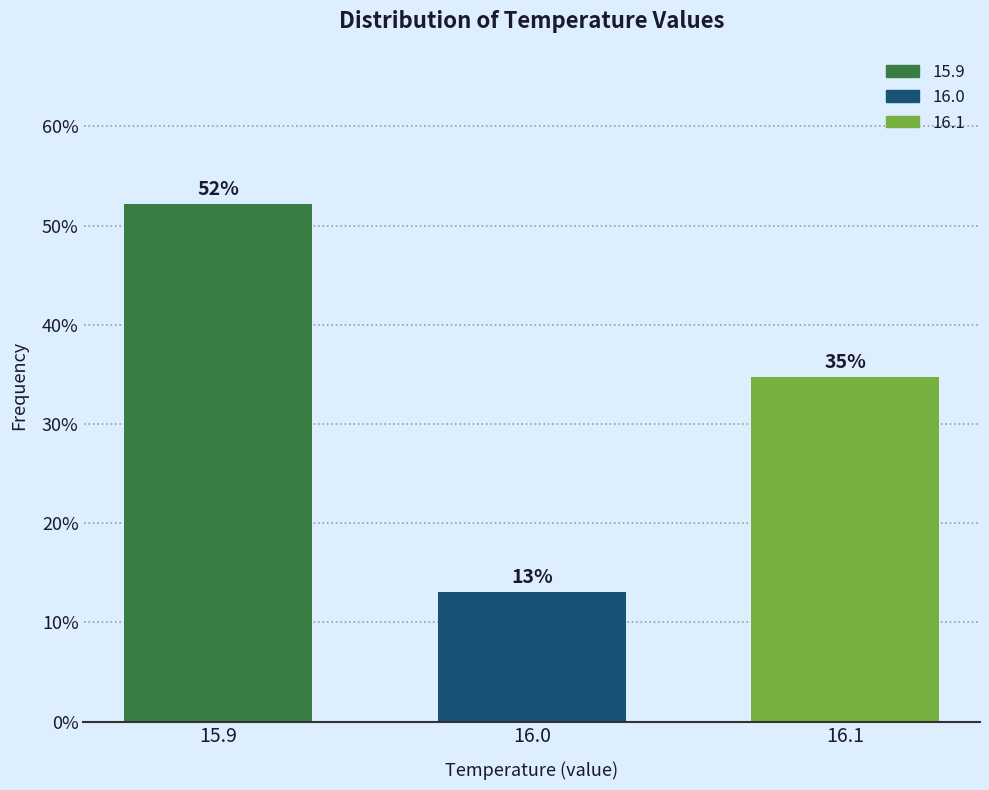

Are the bars horizontal?

No